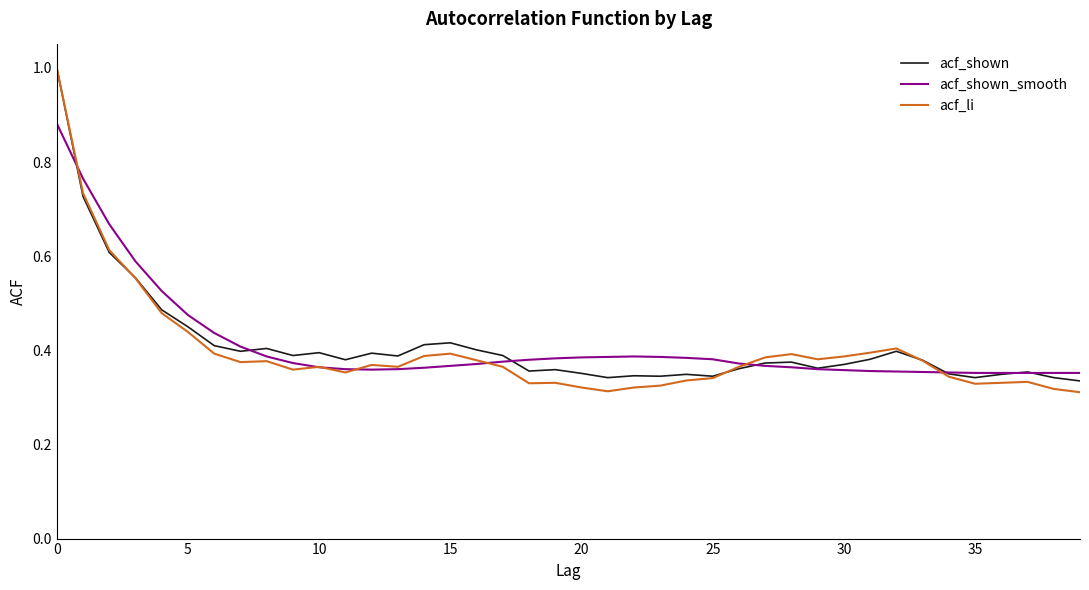

What are all the series names shown in the legend?

acf_shown, acf_shown_smooth, acf_li